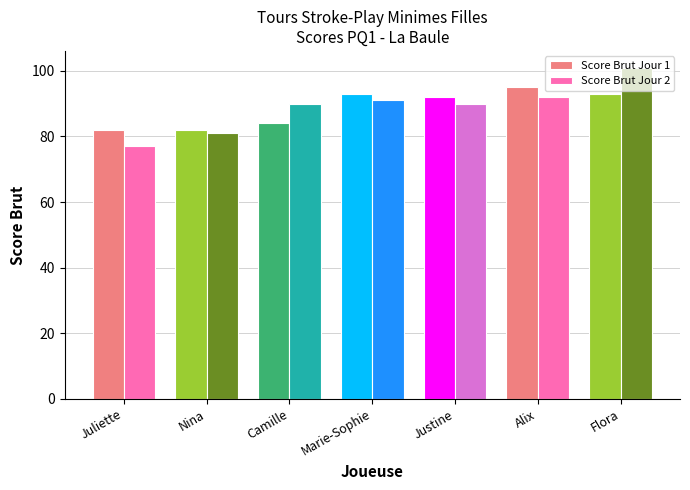

What is the spread (max minus min) of values at Camille?

6